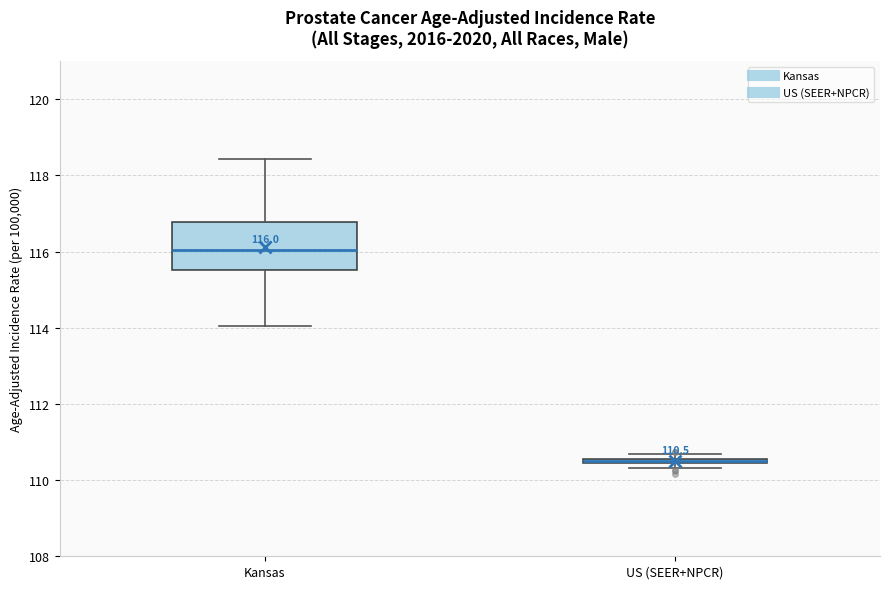

Which box is the tallest, from its lower edge to its upper edge?

Kansas